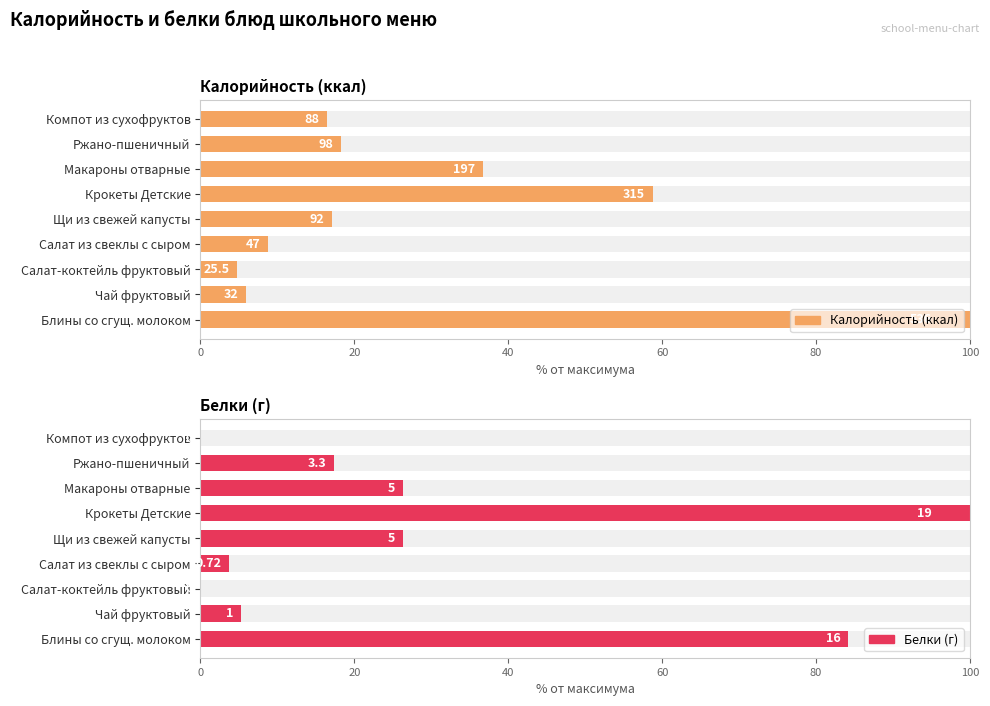

Reading left to right, extract all data points from this chart.

Калорийность (ккал): 100.0	6.0	4.8	8.8	17.2	58.8	36.8	18.3	16.4
Белки (г): 84.2	5.3	0.0	3.8	26.3	100.0	26.3	17.4	0.0